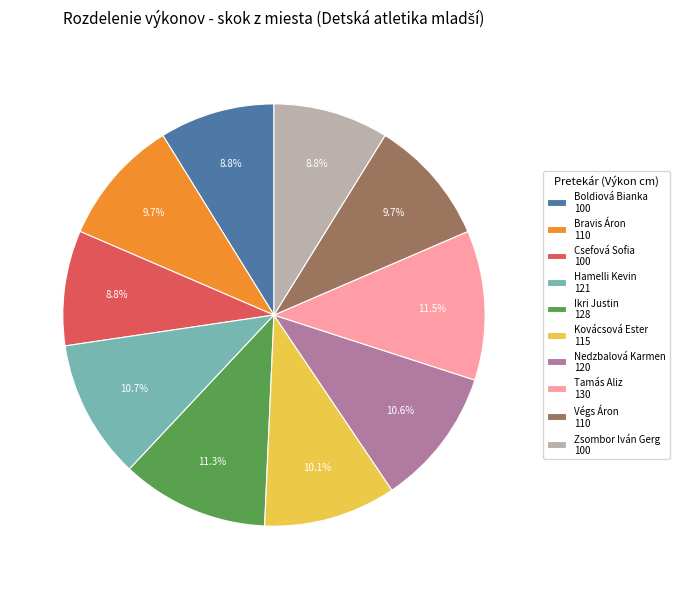

Is the sum of Végs Áron 110 and Bravis Áron 110 greater than half?

No